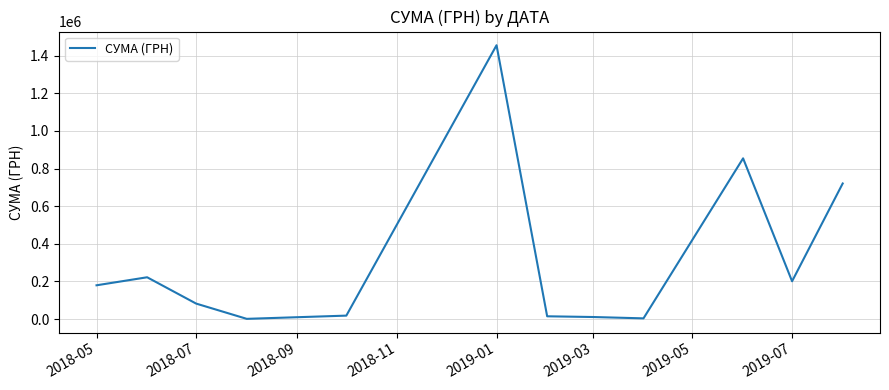

What is the greatest value displayed?

1455526.0